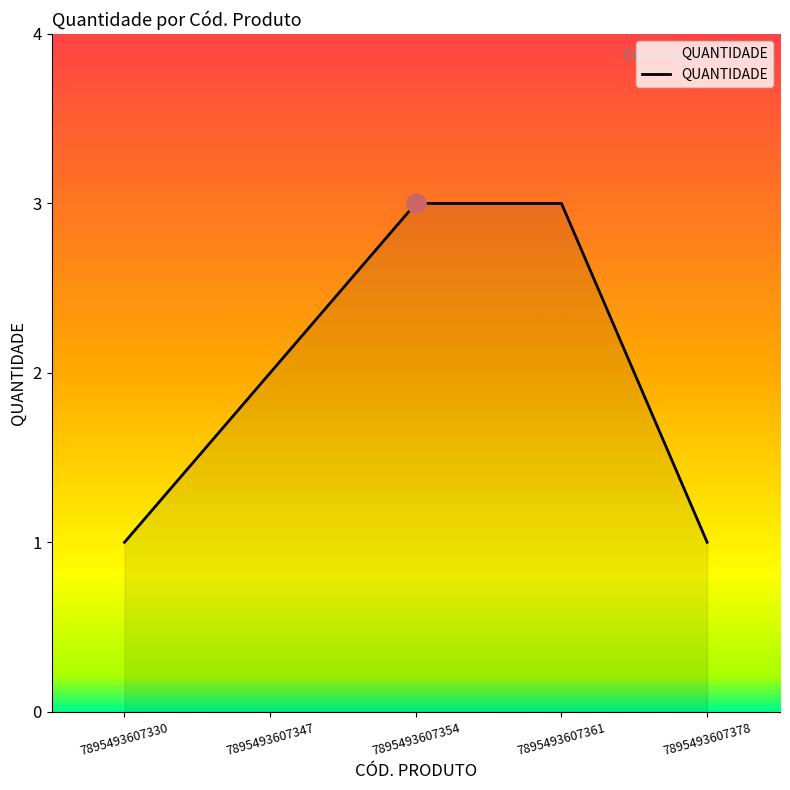

What is the difference between the maximum and second lowest values?

2